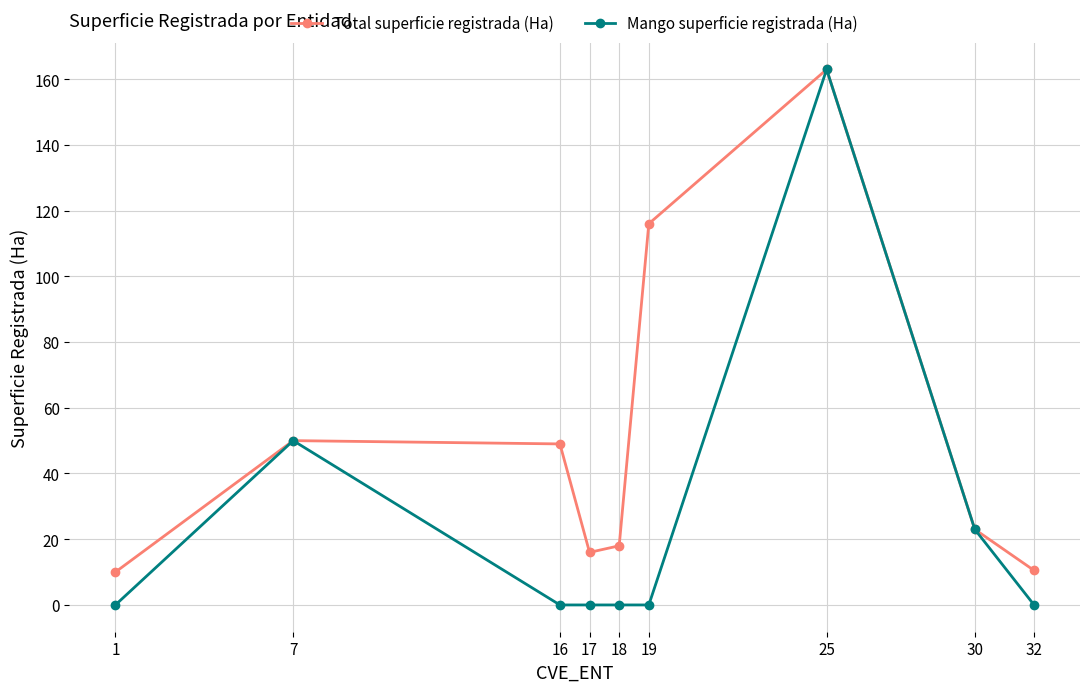

Which series has the largest range (max minus min)?

Mango superficie registrada (Ha)